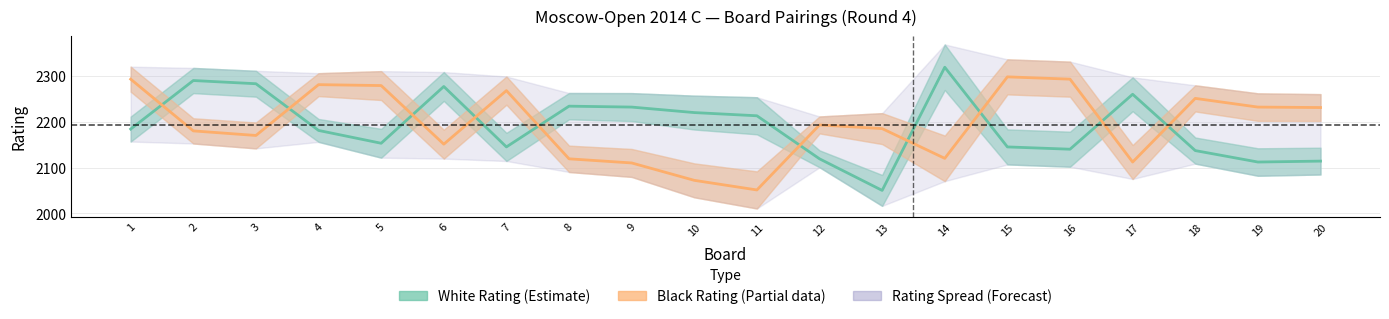

At which category is the sum across all series the highest?

1